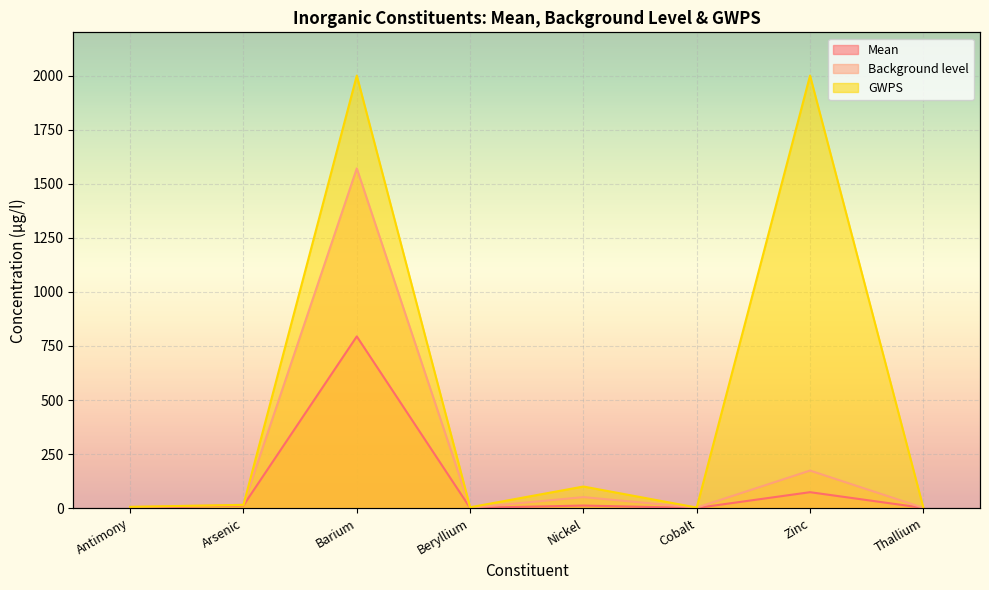

How many values in the Mean series are below 12?

4